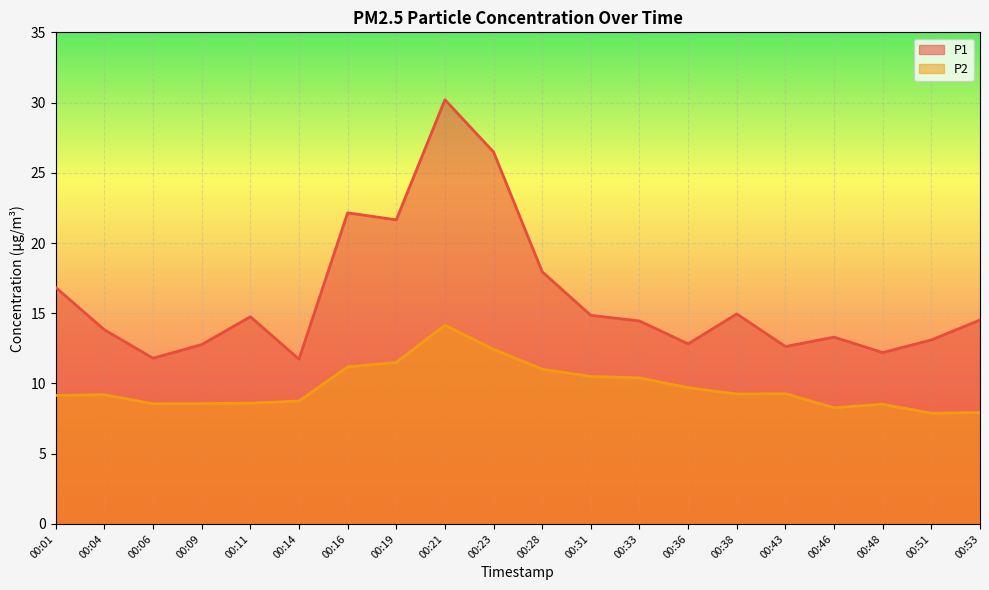

How many interior local valleys does the P1 series have?

6